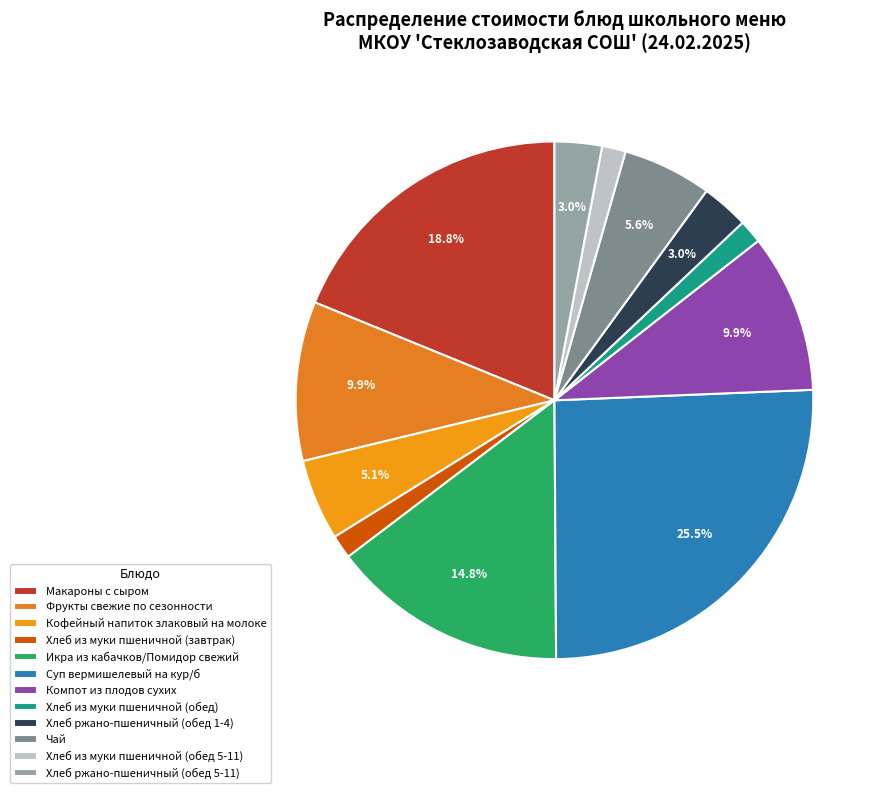

Which has a higher value, Чай or Хлеб из муки пшеничной (обед)?

Чай